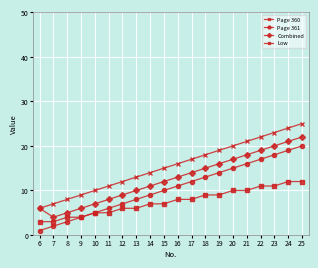

The value of Page 360 at 9 is 9. True or false?

True